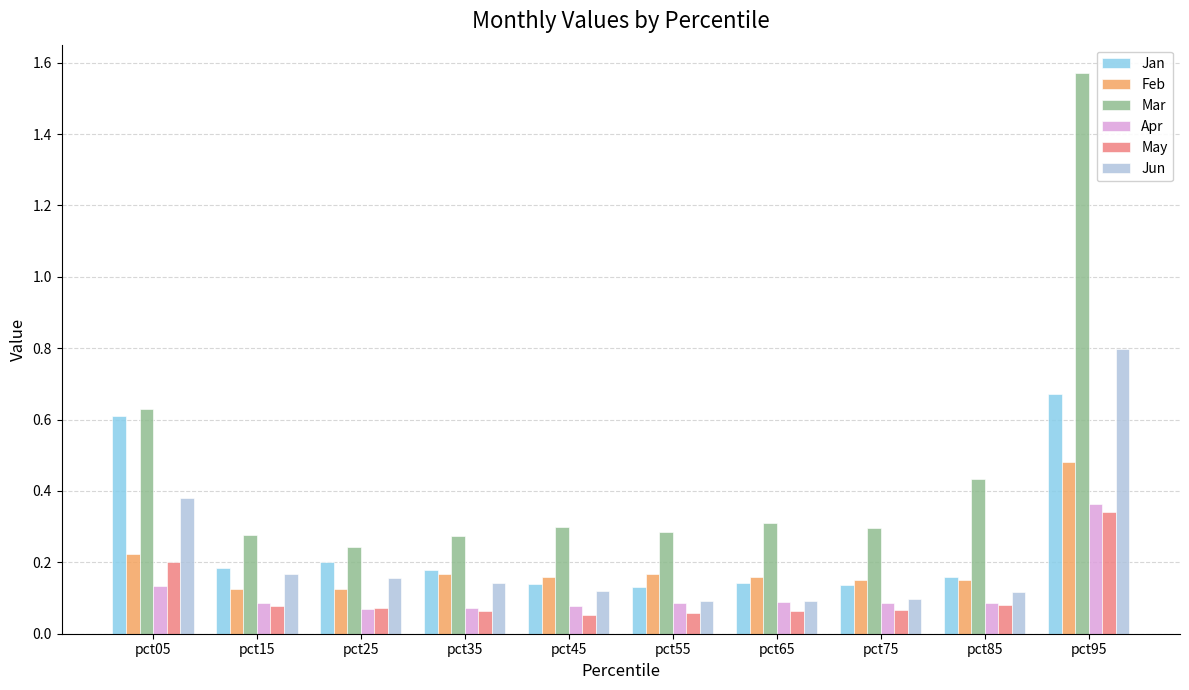

Count the Apr values in the range 0 to 1.

10